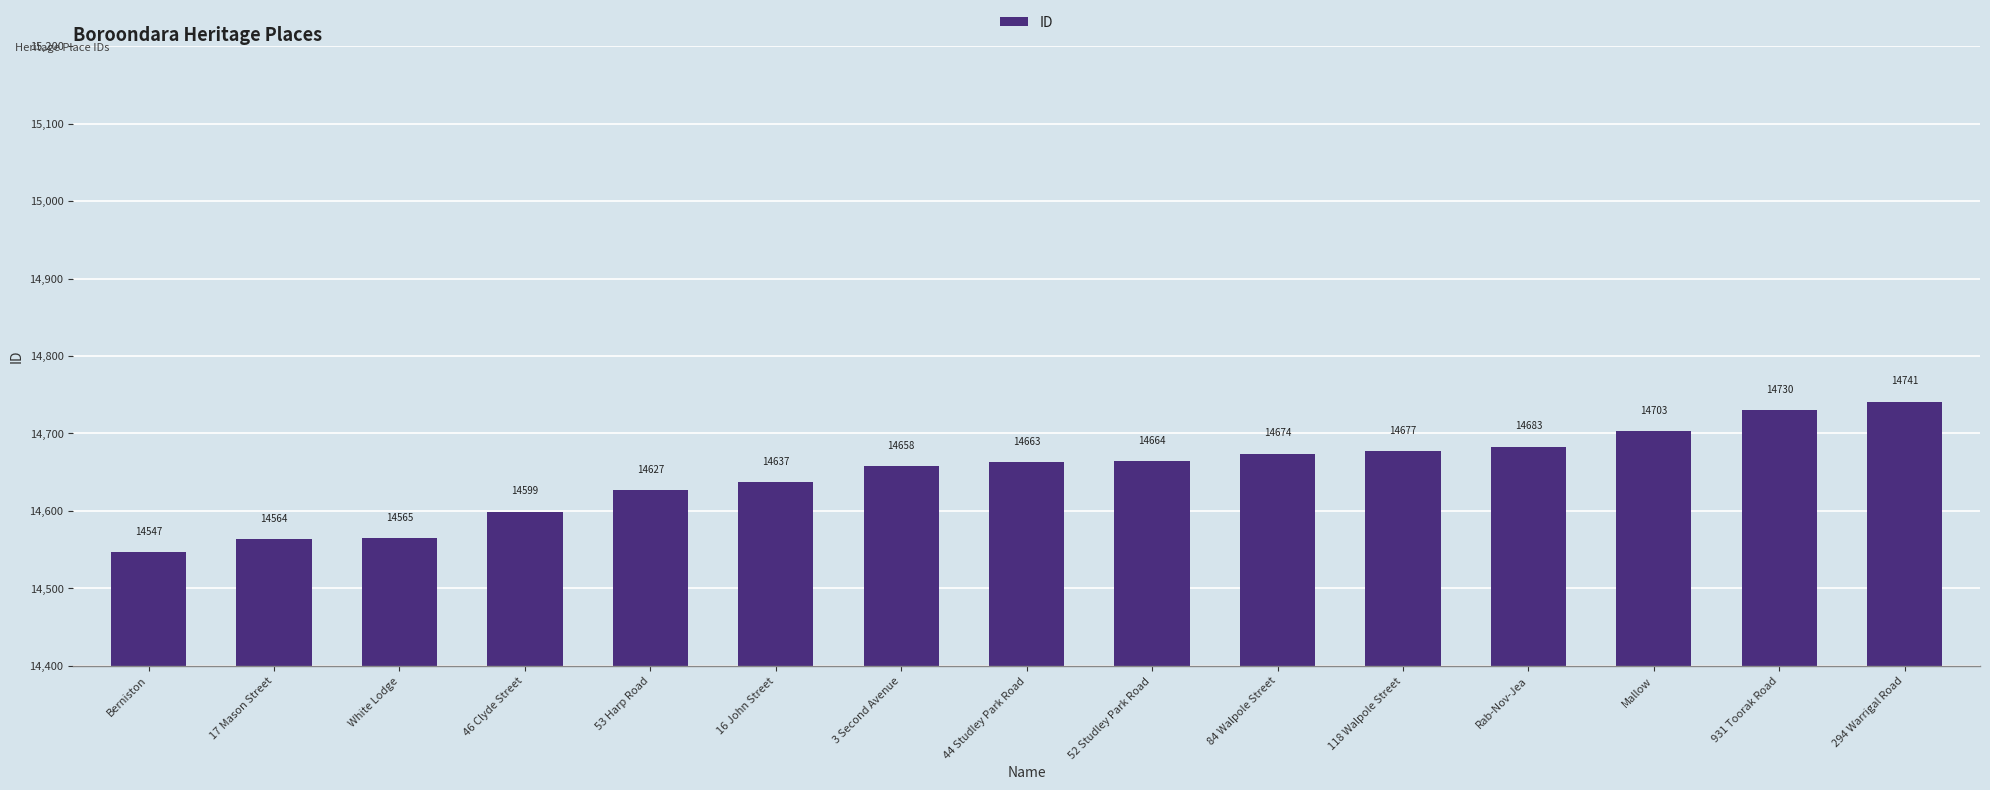

Is it true that the value at 118 Walpole Street is 14677?

True